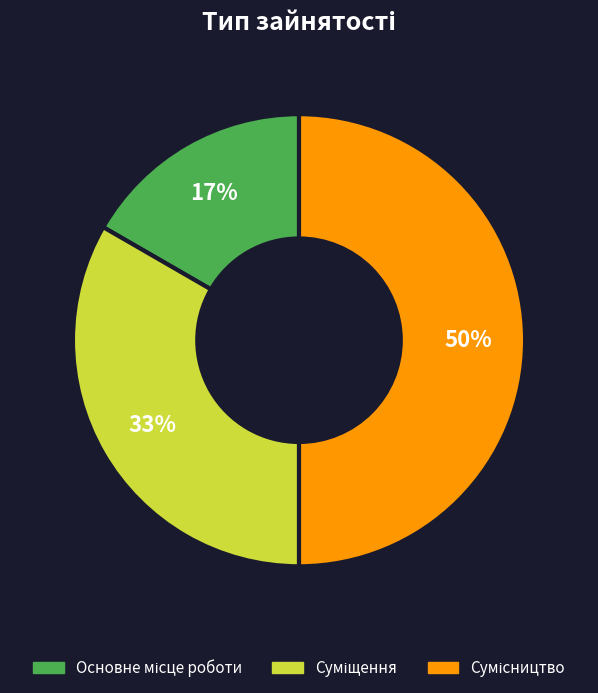

To the nearest percent, what is the average slice percentage?

33%